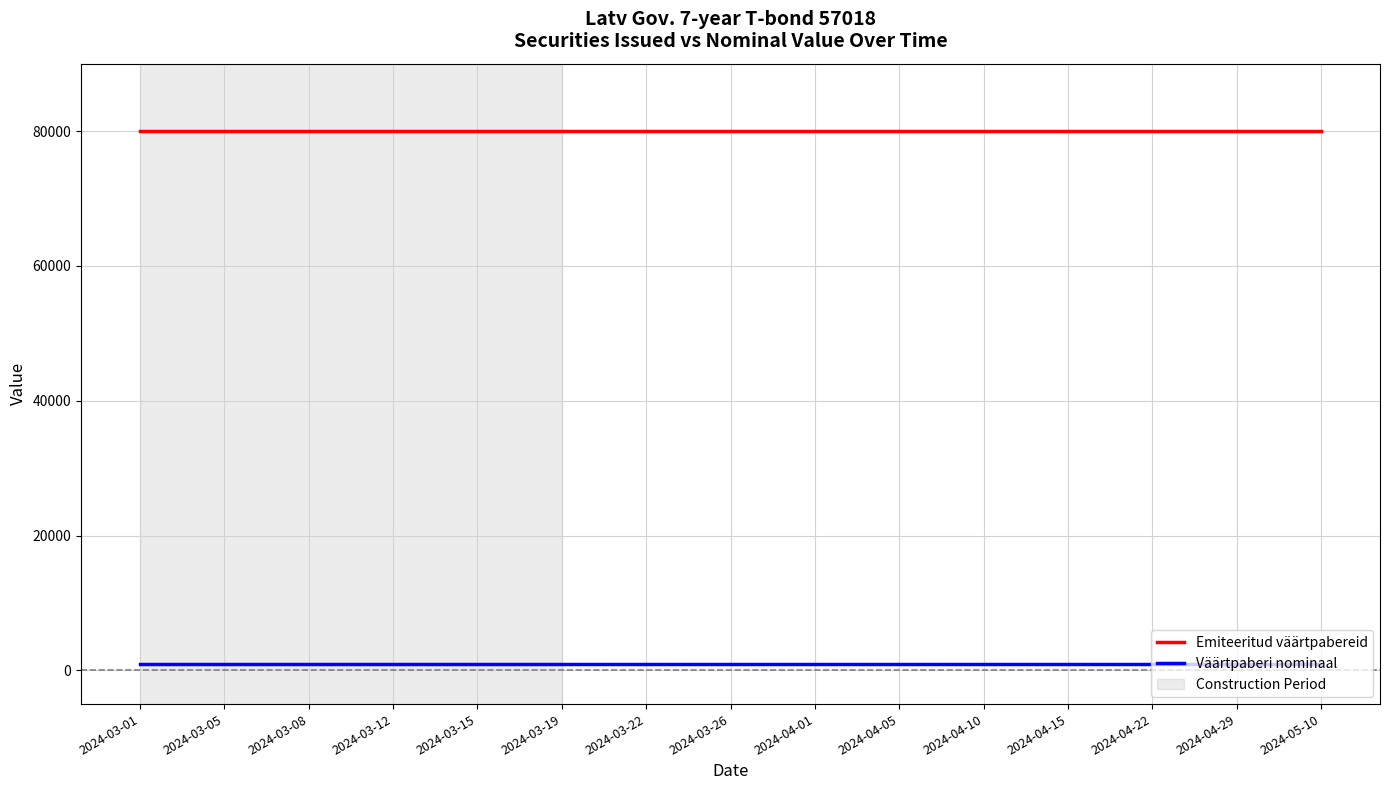

True or false: Emiteeritud väärtpabereid and Väärtpaberi nominaal cross at least once.

False